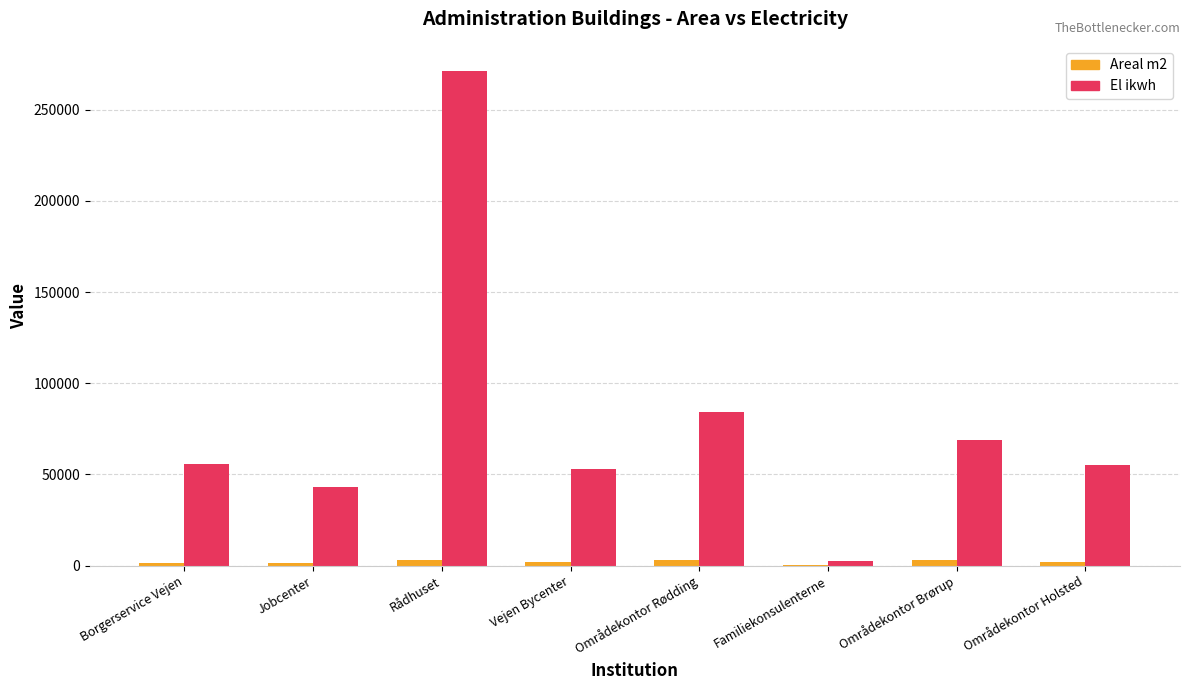

Which category has the highest value across all series?

Rådhuset